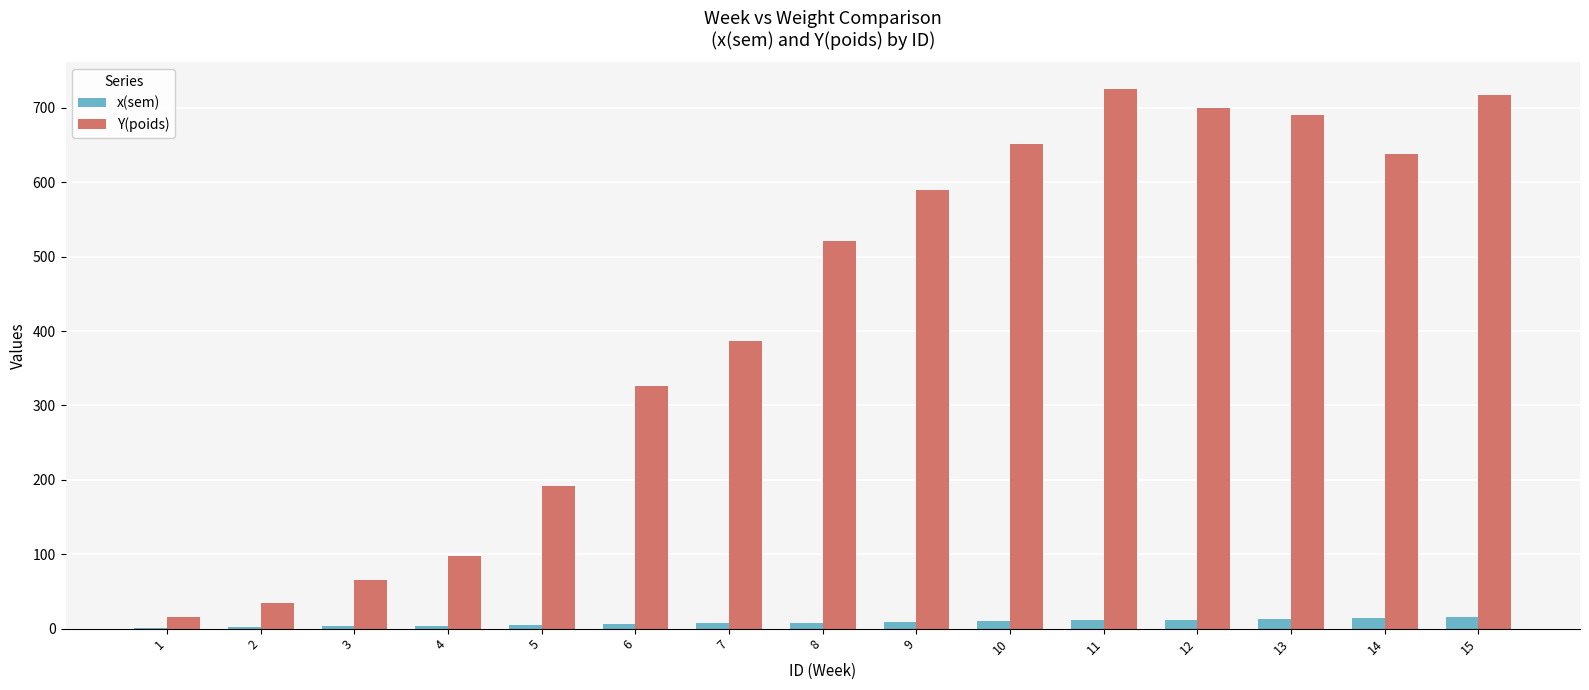

Between 2 and 8, which series saw the biggest shift?

Y(poids)